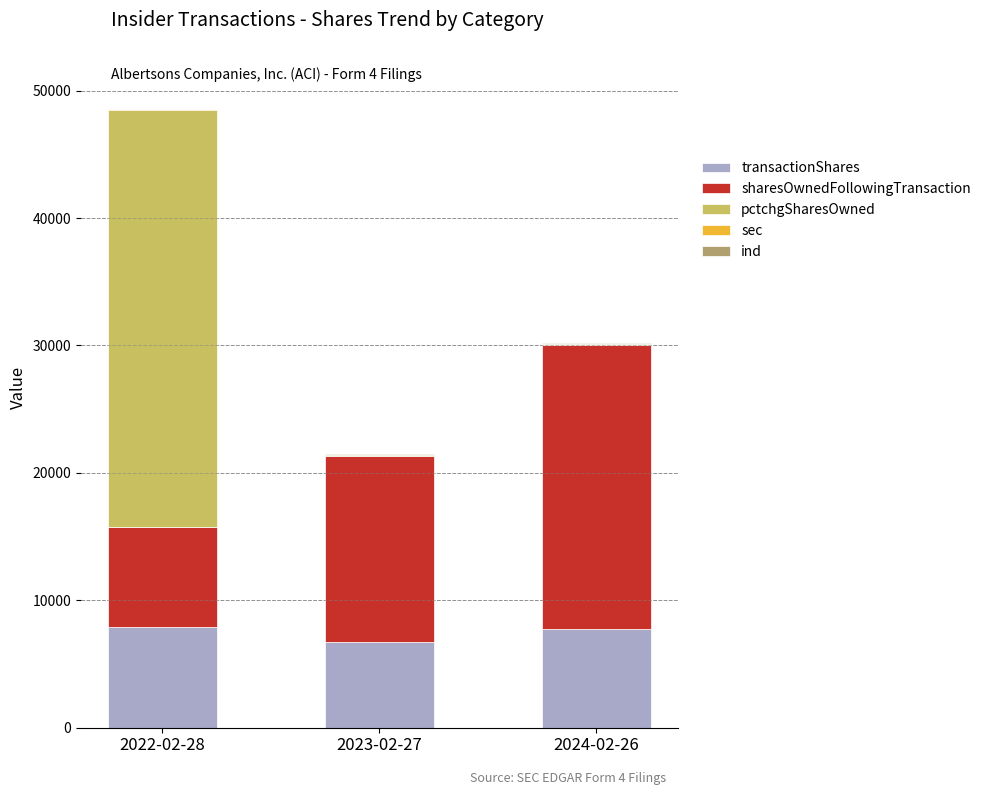

At which category is the sum across all series the highest?

2022-02-28